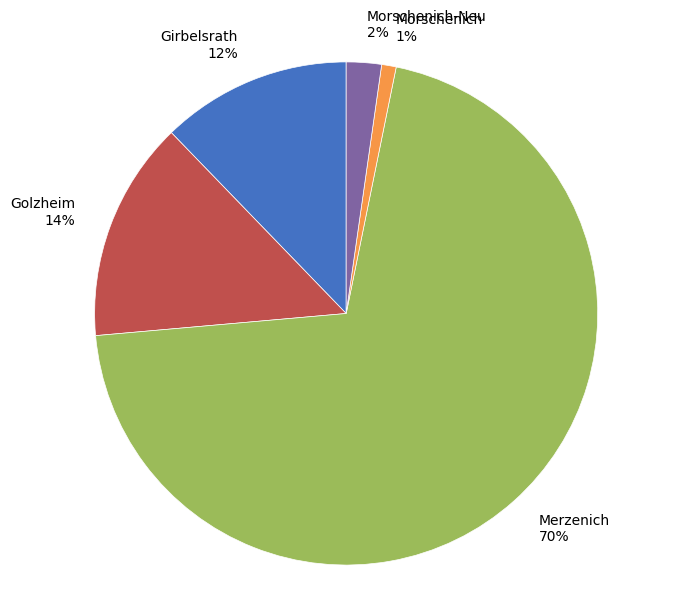

To the nearest percent, what is the average slice percentage?

20%